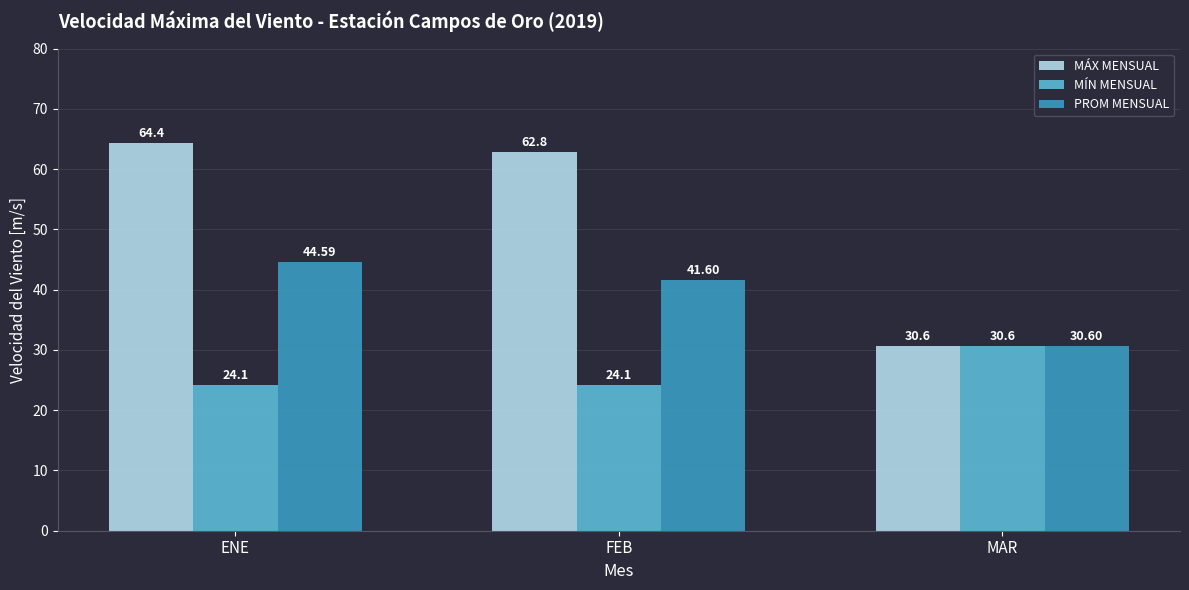

What are all the series names shown in the legend?

MÁX MENSUAL, MÍN MENSUAL, PROM MENSUAL